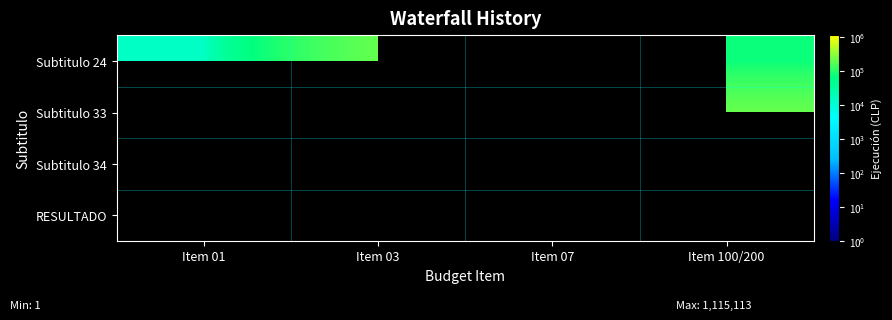

At Item 01, list the series in order from largest to smallest.

Subtitulo 24, Subtitulo 33, Subtitulo 34, RESULTADO